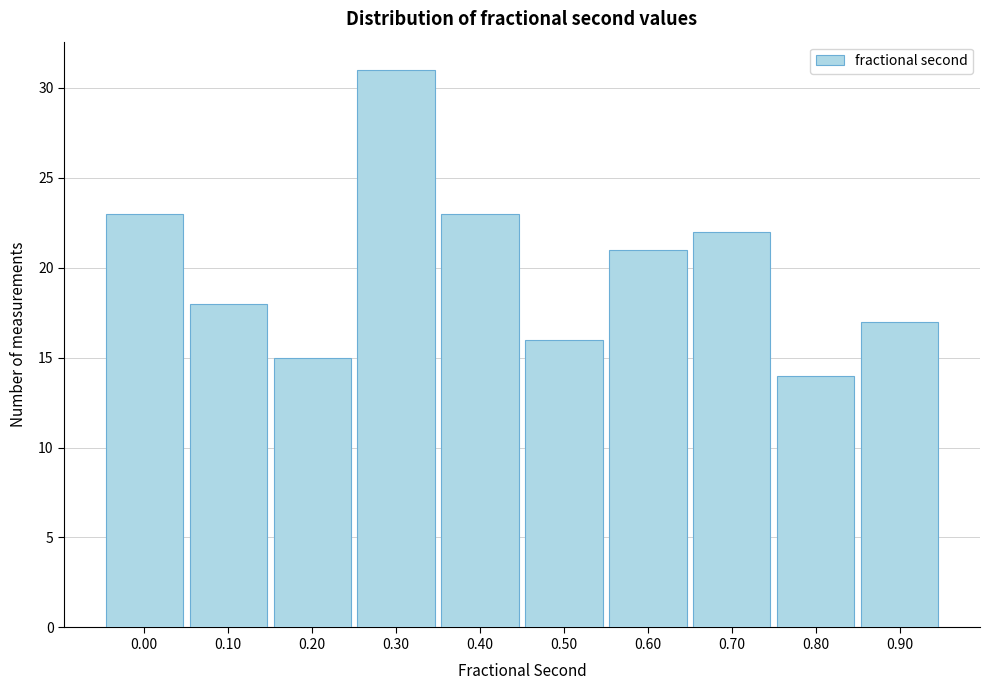

Reading left to right, list all the values displayed in this chart.

0.00=23	0.10=18	0.20=15	0.30=31	0.40=23	0.50=16	0.60=21	0.70=22	0.80=14	0.90=17